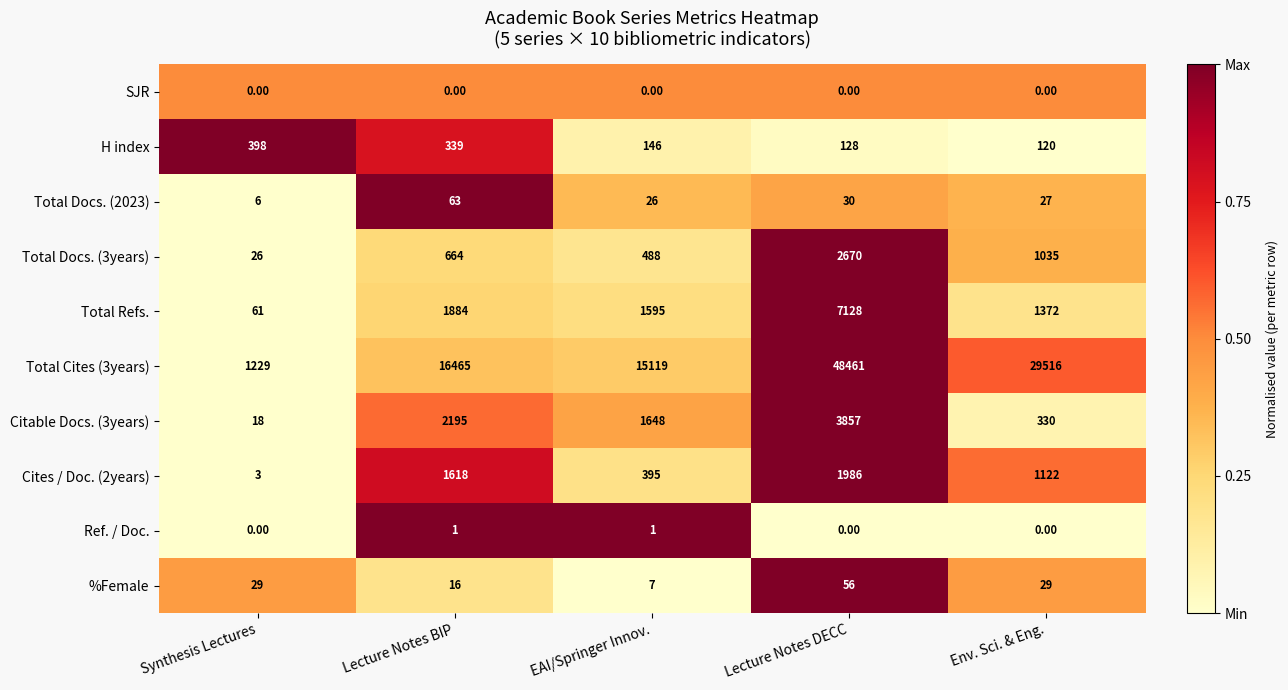

Which category has the lowest value in the %Female series?

EAI/Springer Innov.